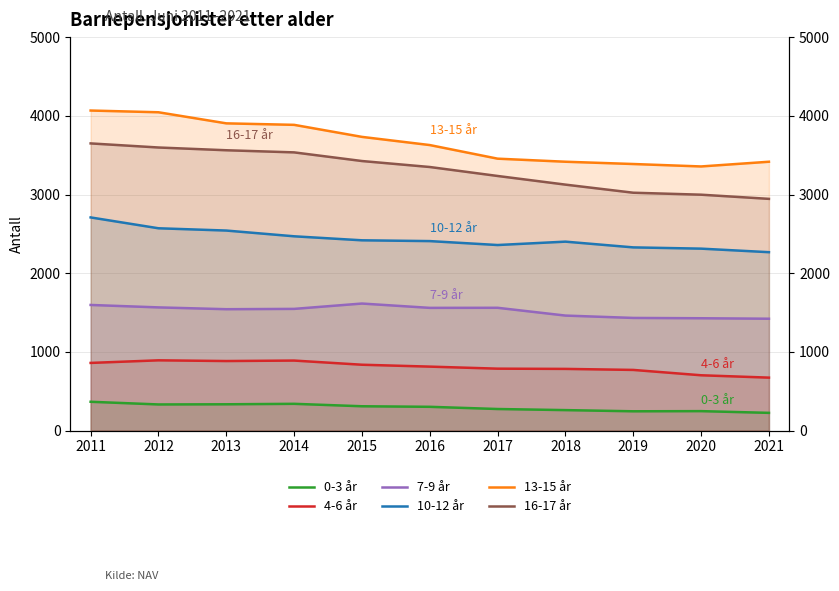

Reading left to right, transcribe all the data shown in this chart.

0-3 år: 2011=366	2012=332	2013=334	2014=340	2015=309	2016=302	2017=274	2018=260	2019=245	2020=247	2021=225
4-6 år: 2011=860	2012=893	2013=884	2014=890	2015=837	2016=813	2017=787	2018=784	2019=771	2020=703	2021=673
7-9 år: 2011=1597	2012=1566	2013=1543	2014=1547	2015=1615	2016=1560	2017=1561	2018=1462	2019=1432	2020=1428	2021=1422
10-12 år: 2011=2710	2012=2572	2013=2543	2014=2470	2015=2419	2016=2409	2017=2359	2018=2402	2019=2329	2020=2313	2021=2268
13-15 år: 2011=4069	2012=4047	2013=3906	2014=3887	2015=3734	2016=3630	2017=3457	2018=3418	2019=3389	2020=3358	2021=3418
16-17 år: 2011=3651	2012=3599	2013=3564	2014=3537	2015=3427	2016=3351	2017=3237	2018=3127	2019=3024	2020=2999	2021=2946